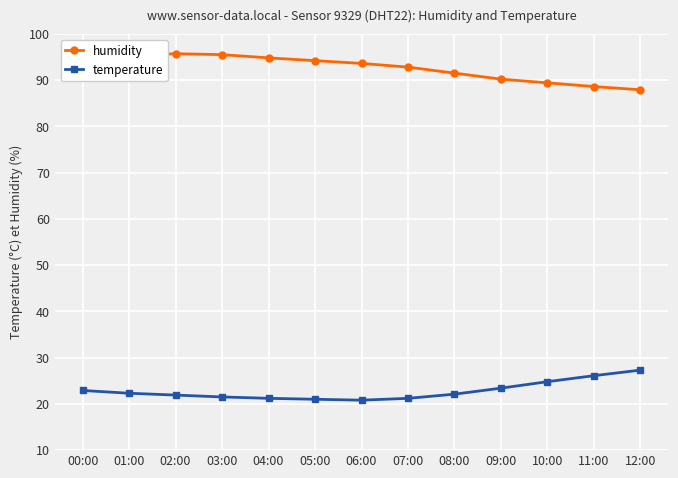

List the series in order of their peak value, lowest first.

temperature, humidity